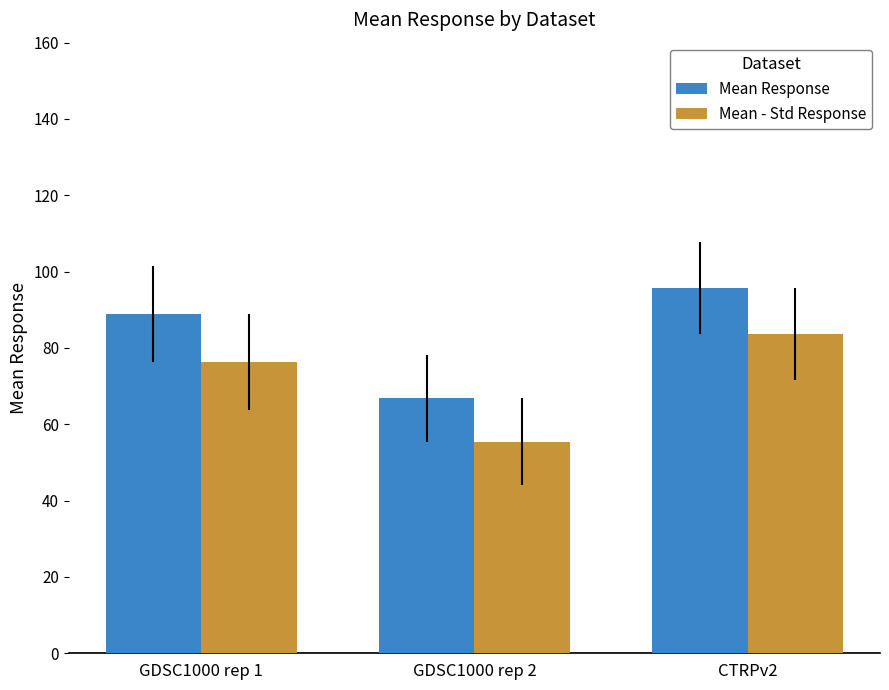

At which label is Mean Response closest to 81?

GDSC1000 rep 1